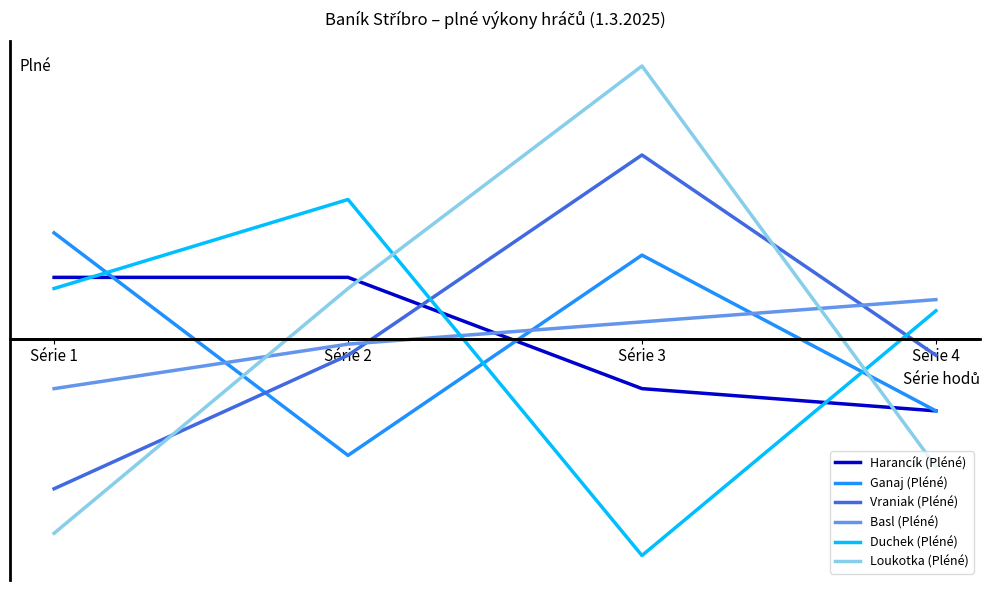

Which series ends up on top after the final intersection of Harancík (Pléné) and Basl (Pléné)?

Basl (Pléné)